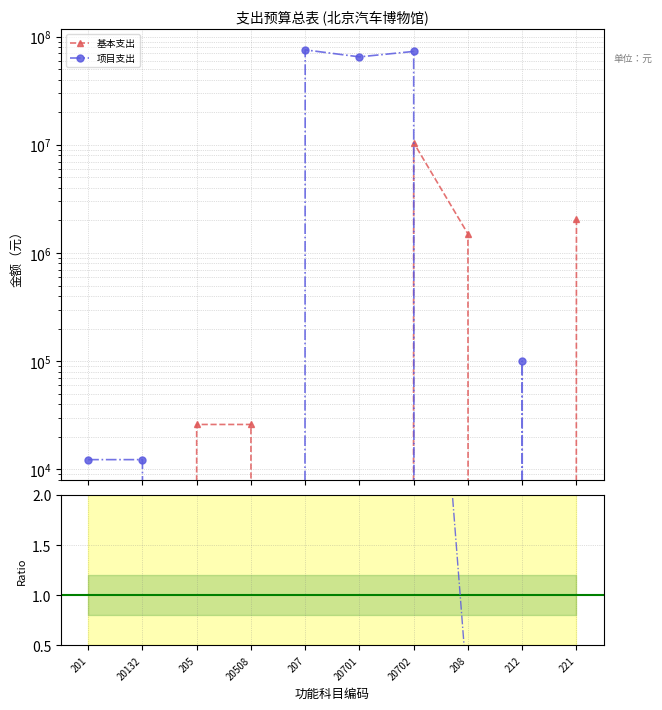

At which label does 基本支出 first exceed 26000?

20702